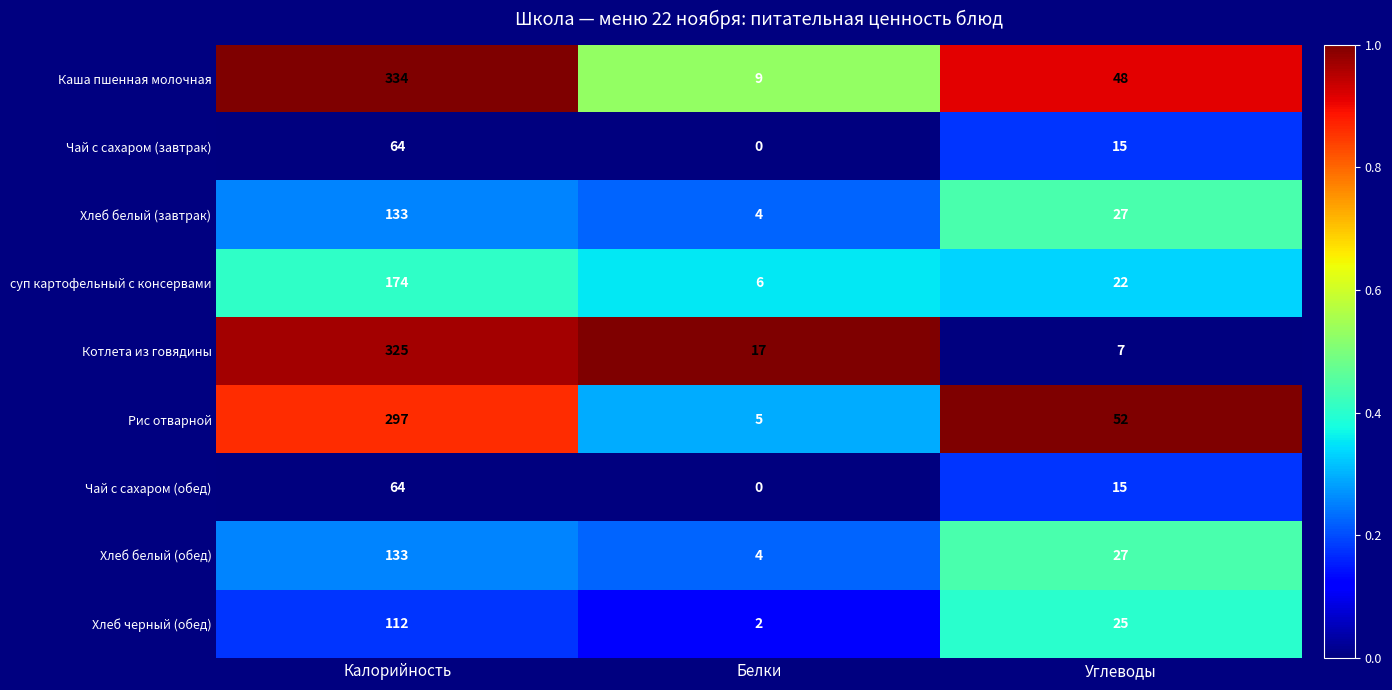

Where does the Чай с сахаром (обед) series first go above 15?

Калорийность